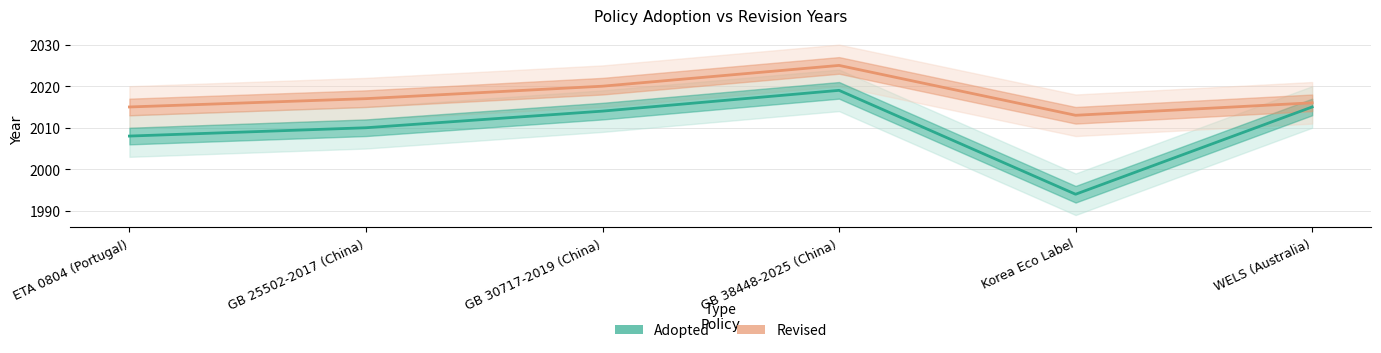

Which label corresponds to the smallest value in the chart?

Korea Eco Label